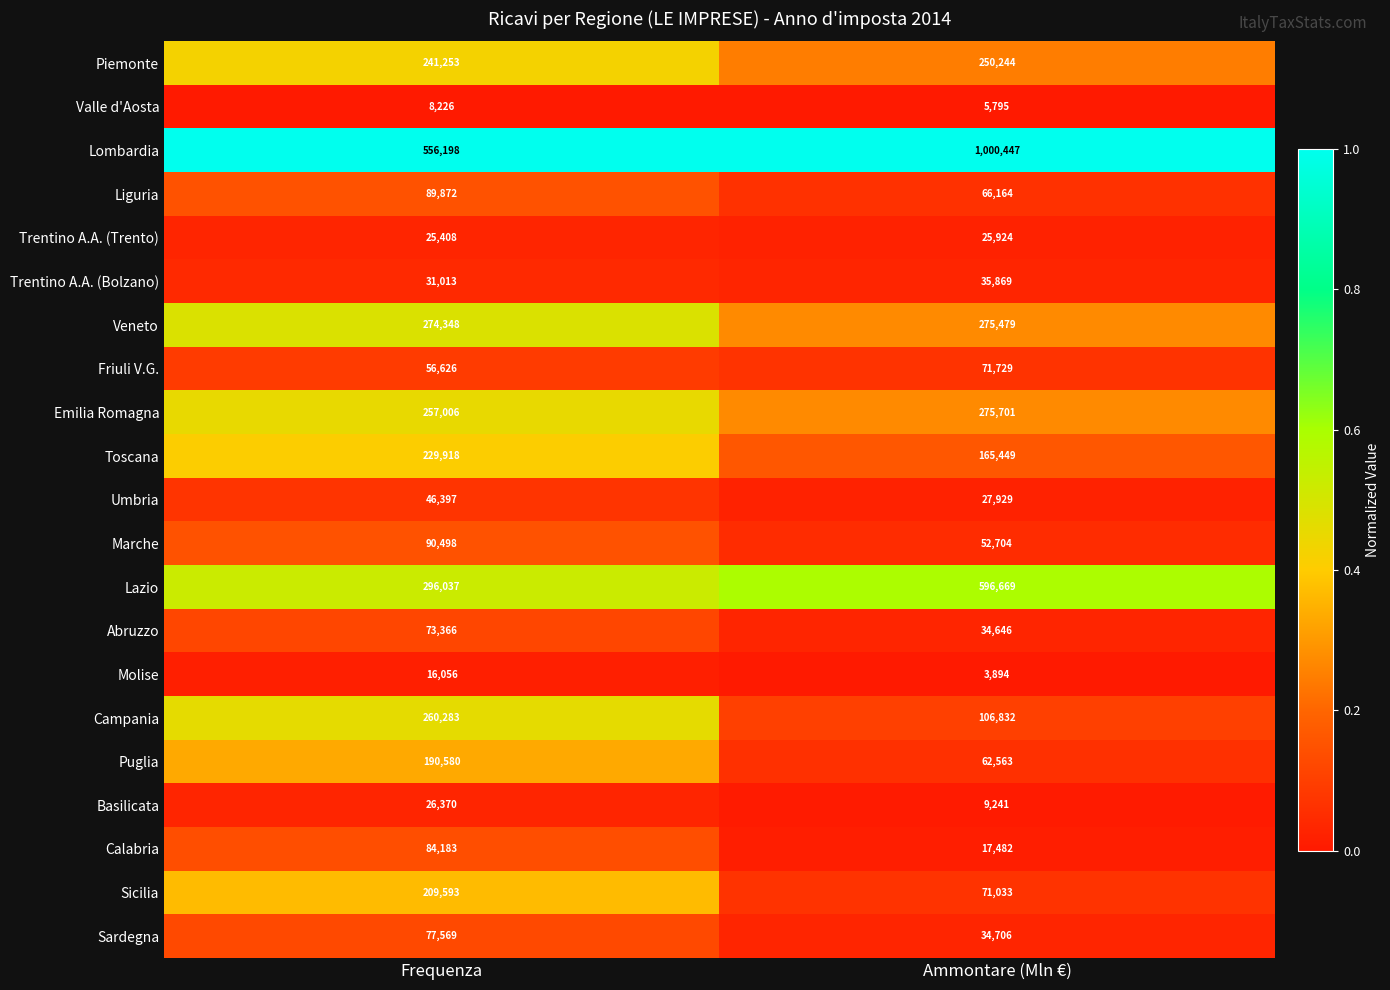

At which category is the sum across all series the highest?

Ammontare (Mln €)